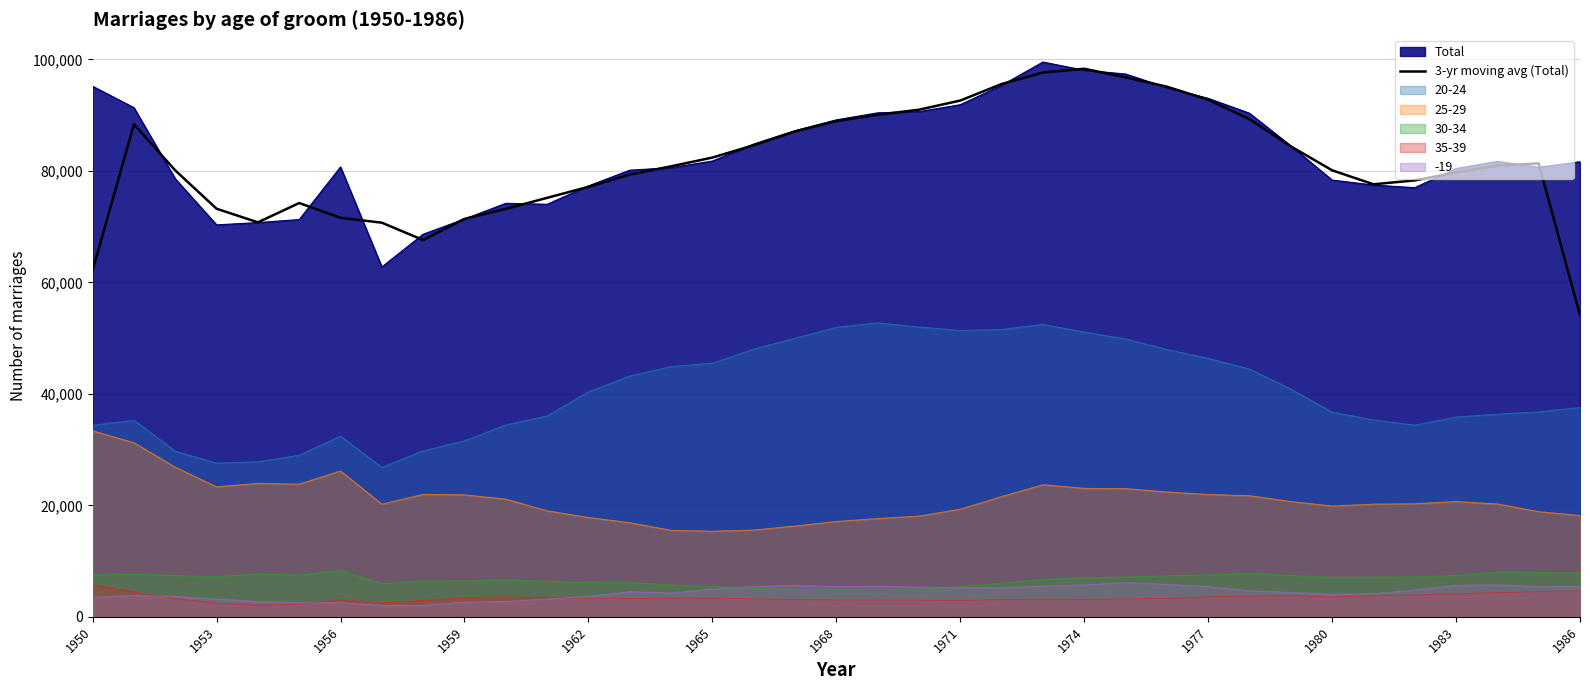

True or false: 30-34 and Total intersect in this chart.

False